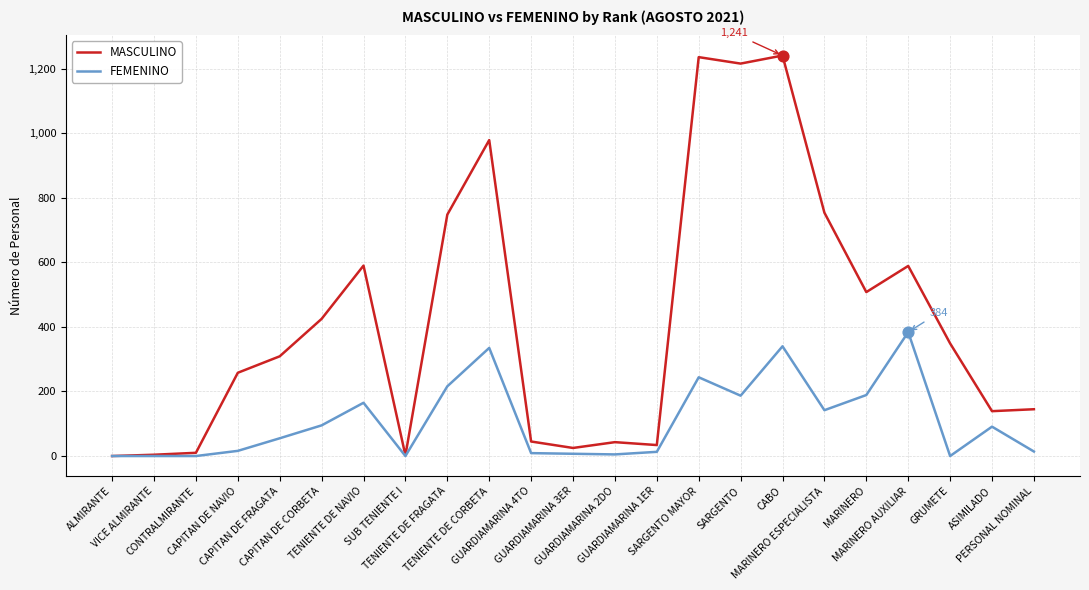

Which series has the largest range (max minus min)?

MASCULINO